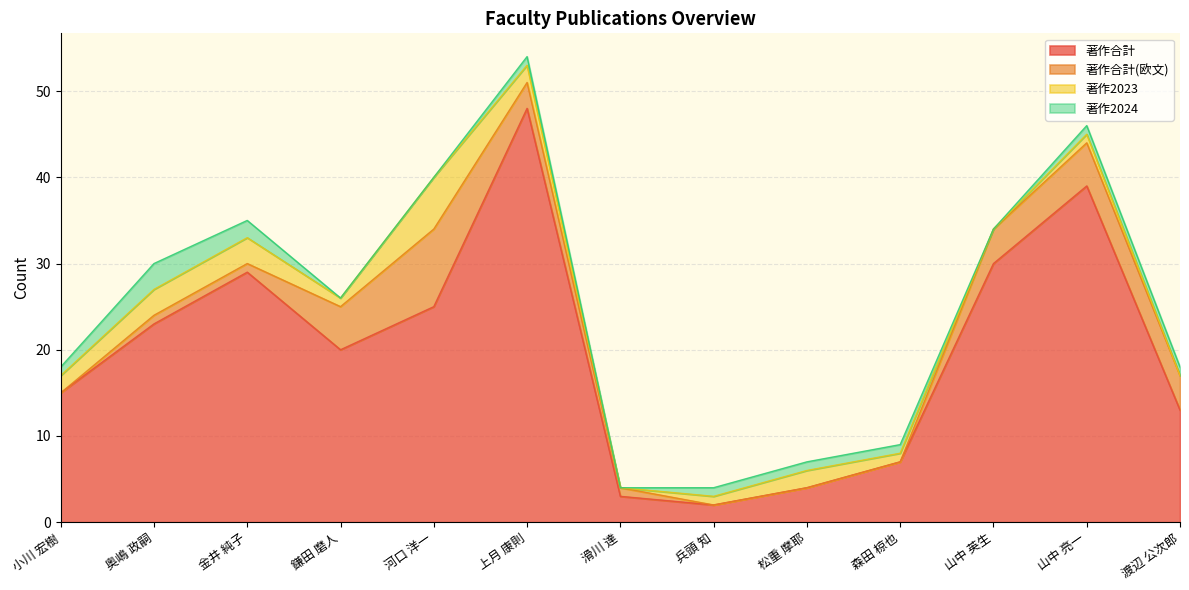

What is the spread (max minus min) of values at 奥嶋 政嗣?

22